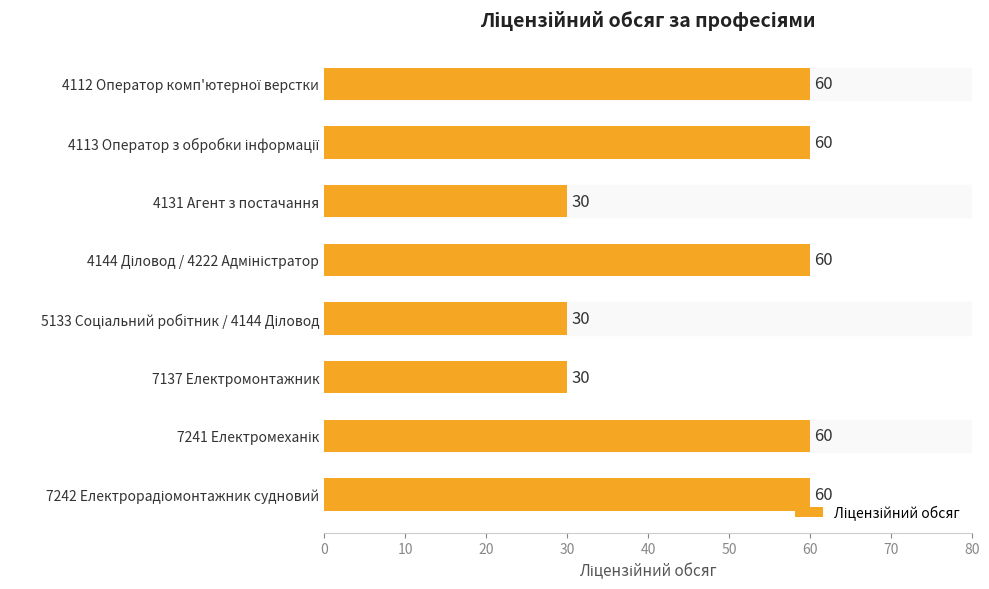

What is the ratio of the value at 4131 Агент з постачання to the value at 7137 Електромонтажник?

1.0